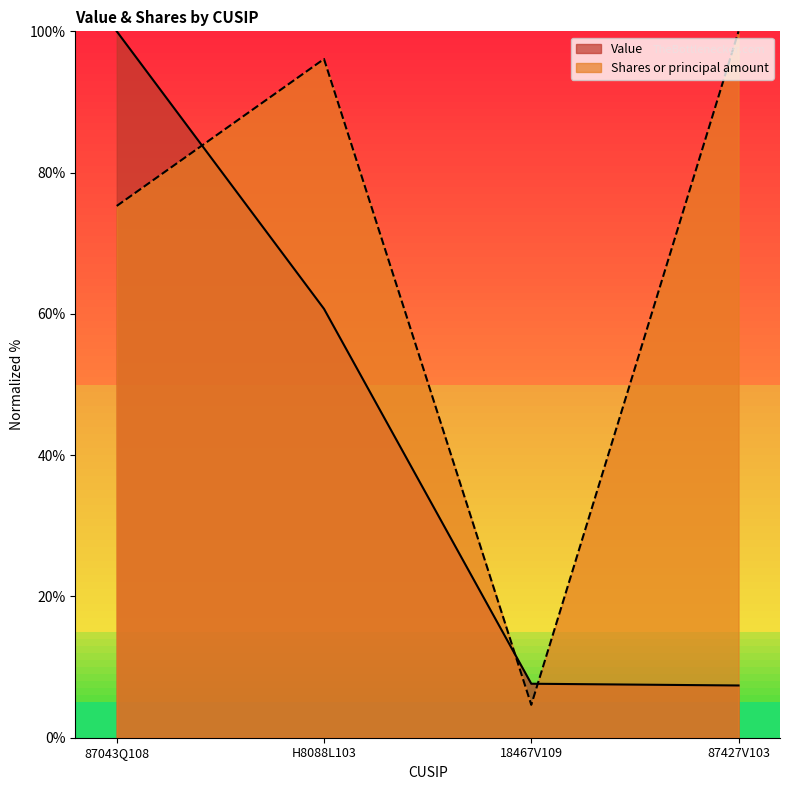

What is the sum of the Shares or principal amount values at 87043Q108 and 87427V103?

175.3